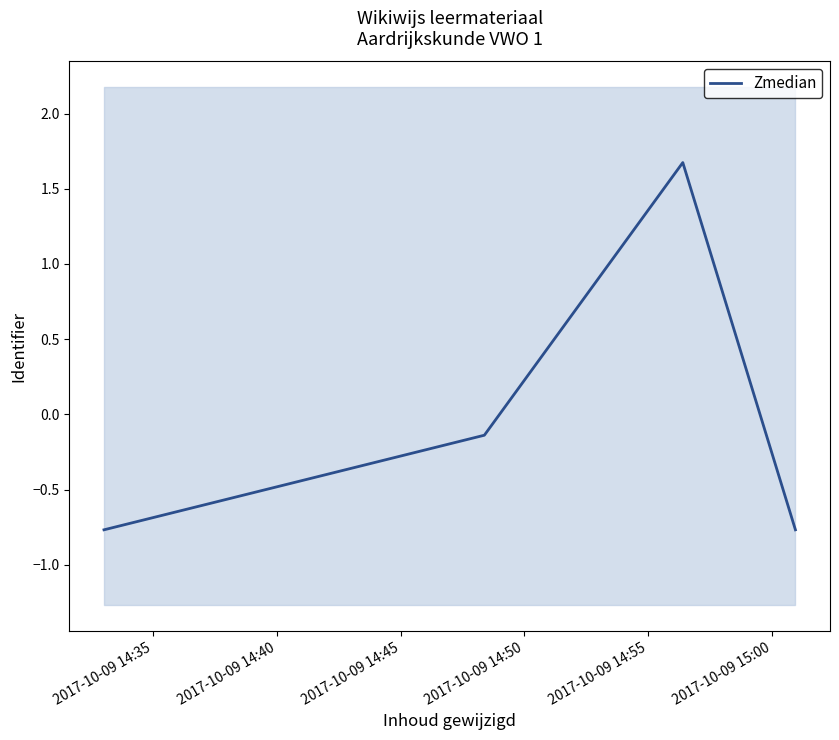

What is the maximum value for Zmedian?

1.7